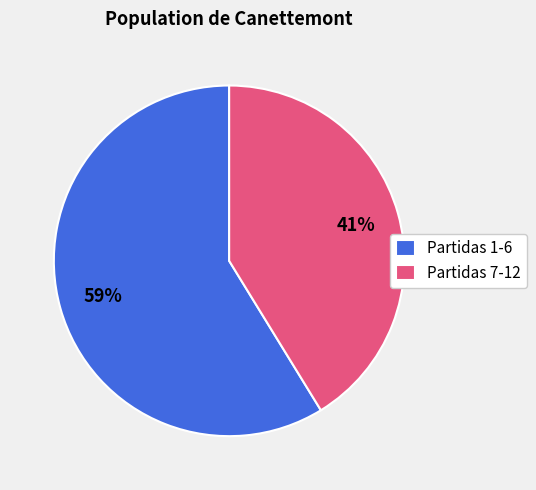

Between Partidas 1-6 and Partidas 7-12, which is larger?

Partidas 1-6